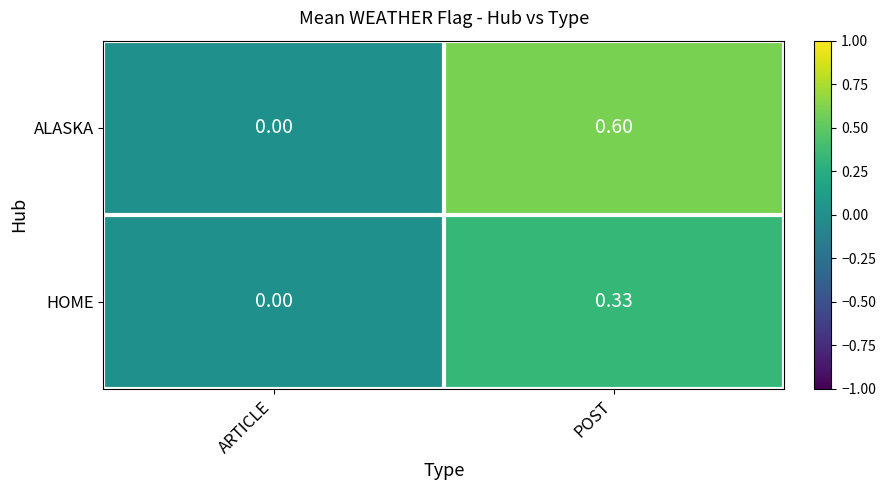

At which label is ALASKA closest to 0?

ARTICLE